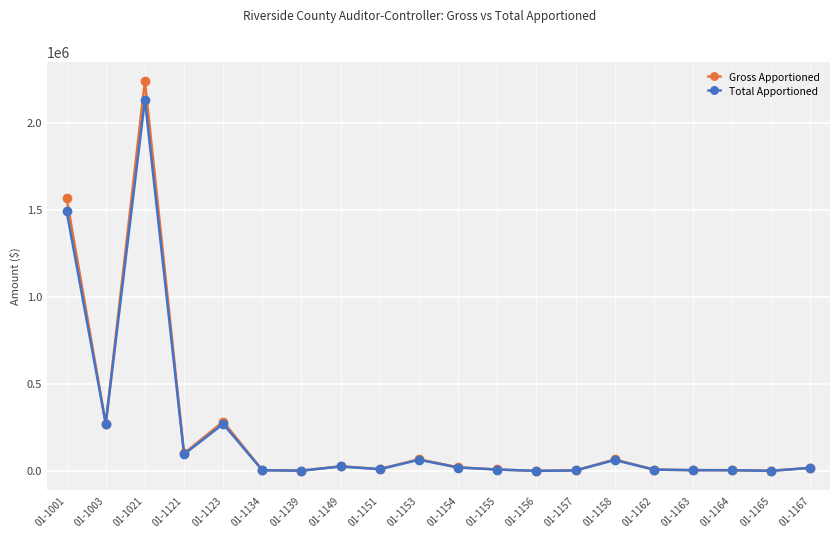

At which category is the sum across all series the highest?

01-1021